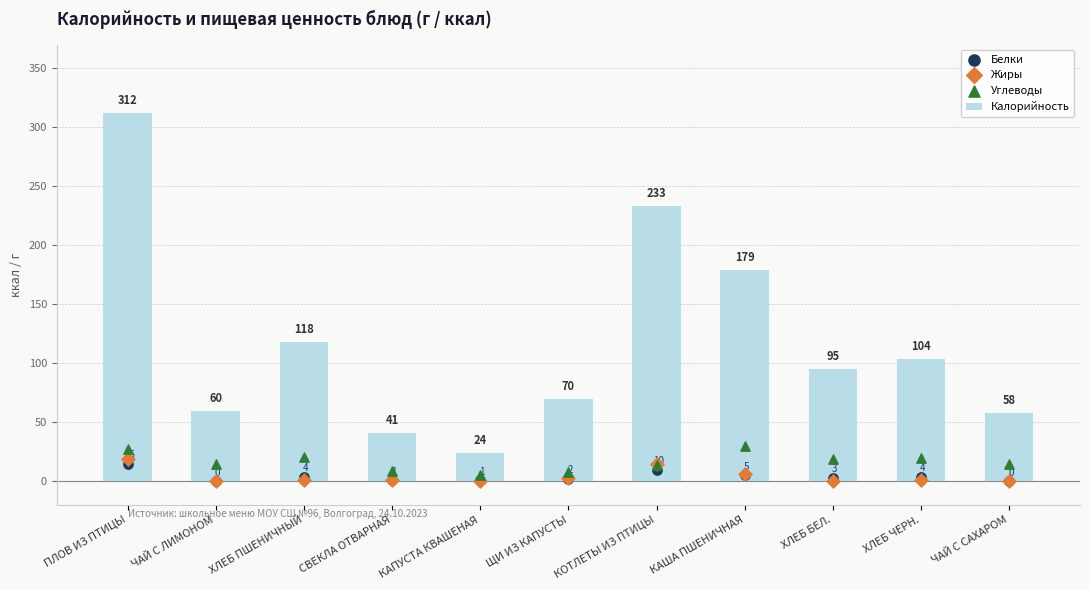

Which series has the largest Y range (max minus min)?

Калорийность